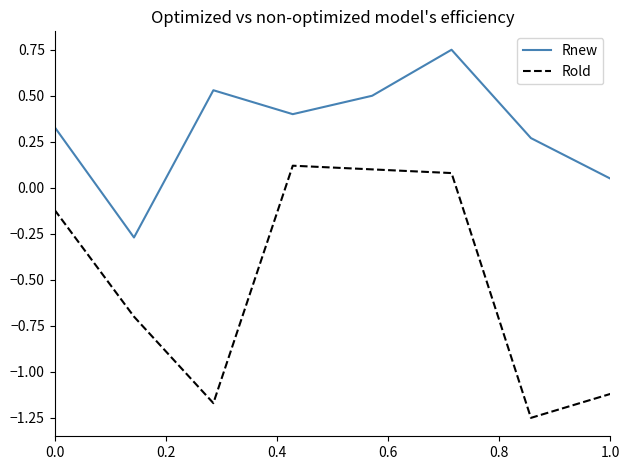

List the series in order of their overall mean, highest first.

Rnew, Rold